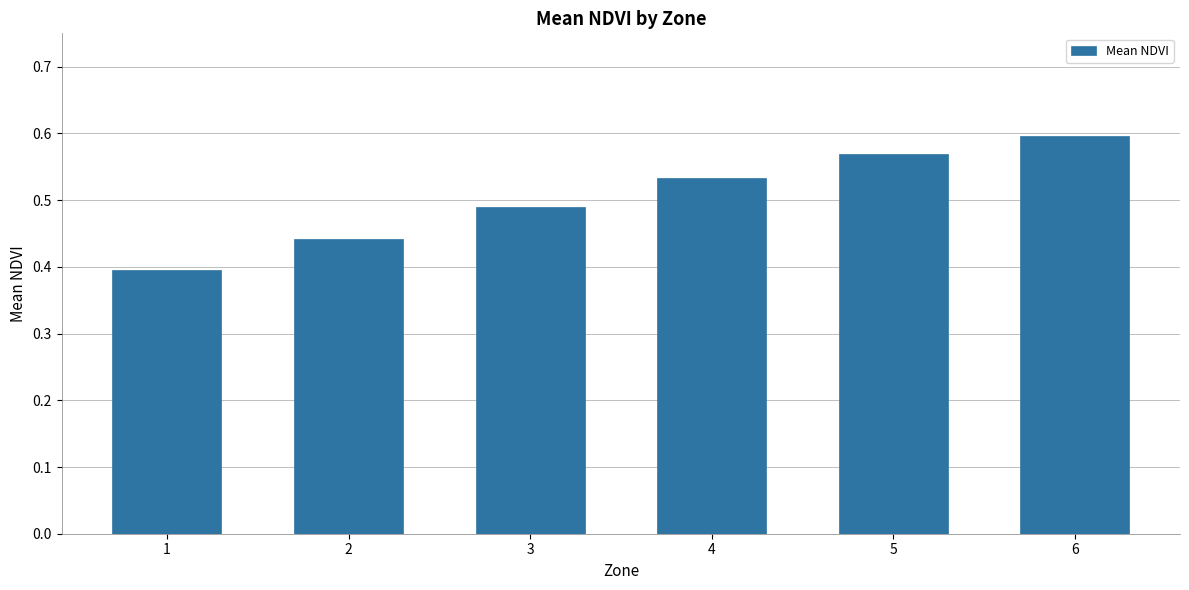

Is it true that the value at 2 is 0.6?

False